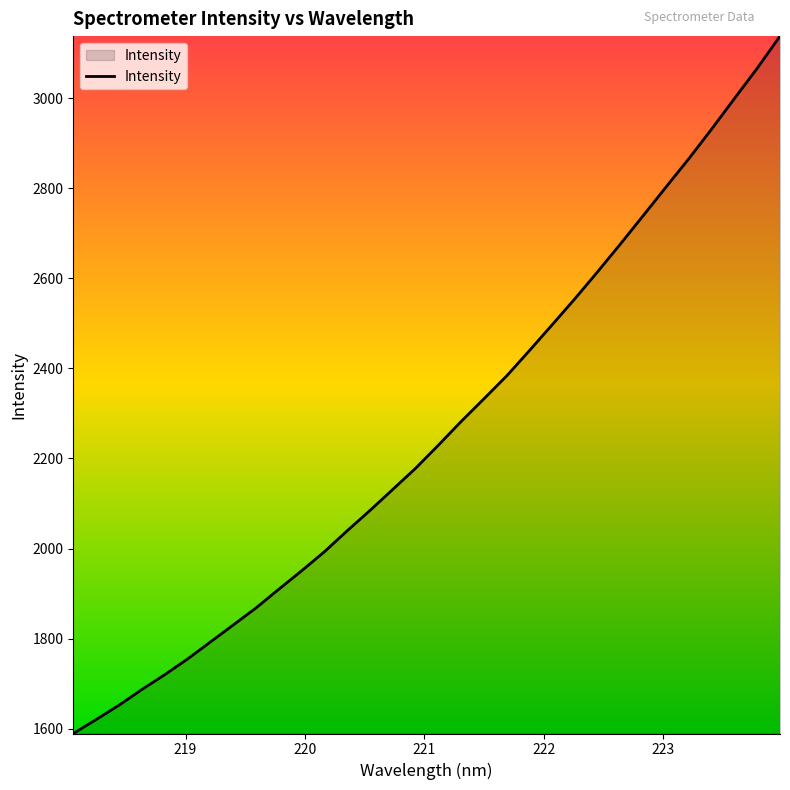

What is the maximum value shown in the chart?

3138.3